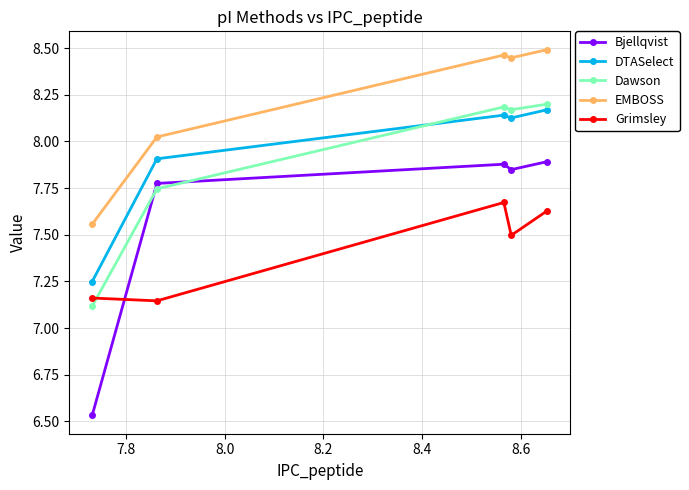

True or false: DTASelect and Grimsley cross at least once.

False